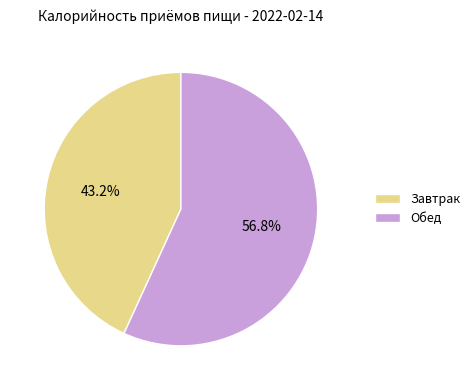

To the nearest percent, what percentage of the pie is Завтрак?

43%